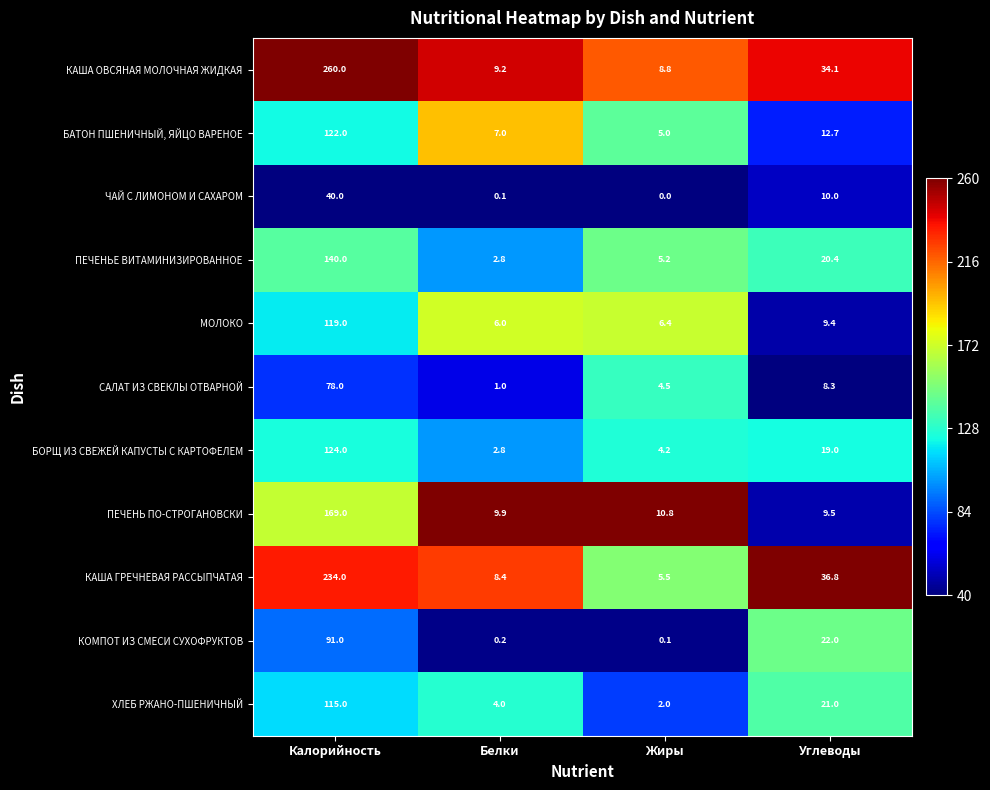

What is the difference between the highest and lowest values at Жиры?

10.8